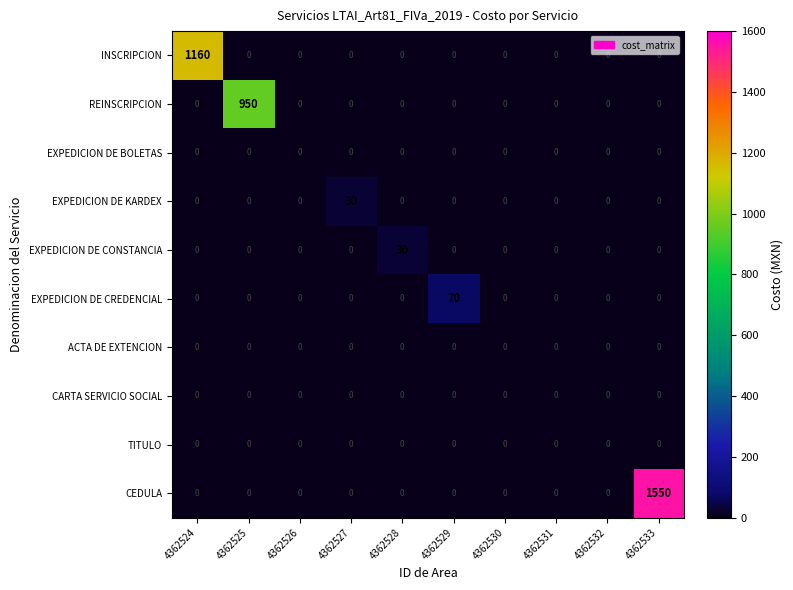

True or false: INSCRIPCION has a value of -671 at 4362530.

False